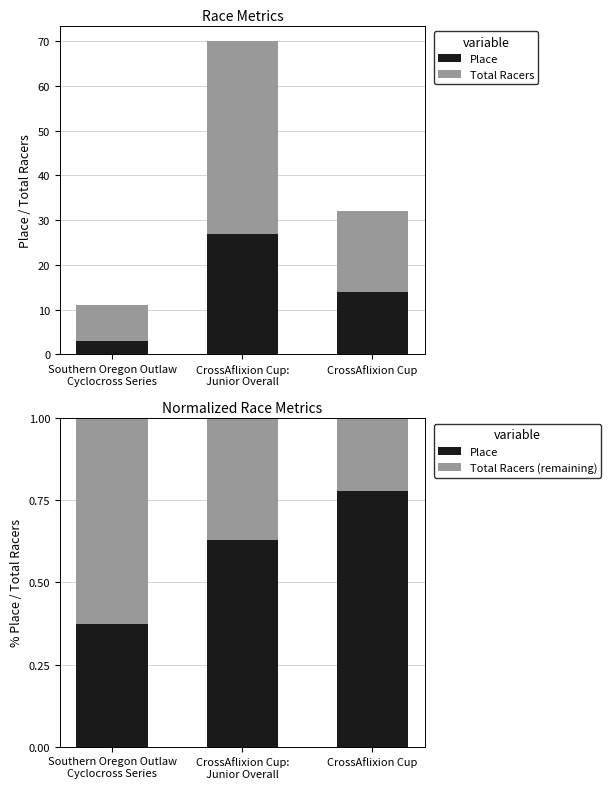

Rank the series at CrossAflixion Cup:
Junior Overall from lowest to highest value.

Total Racers (remaining), Place, Total Racers